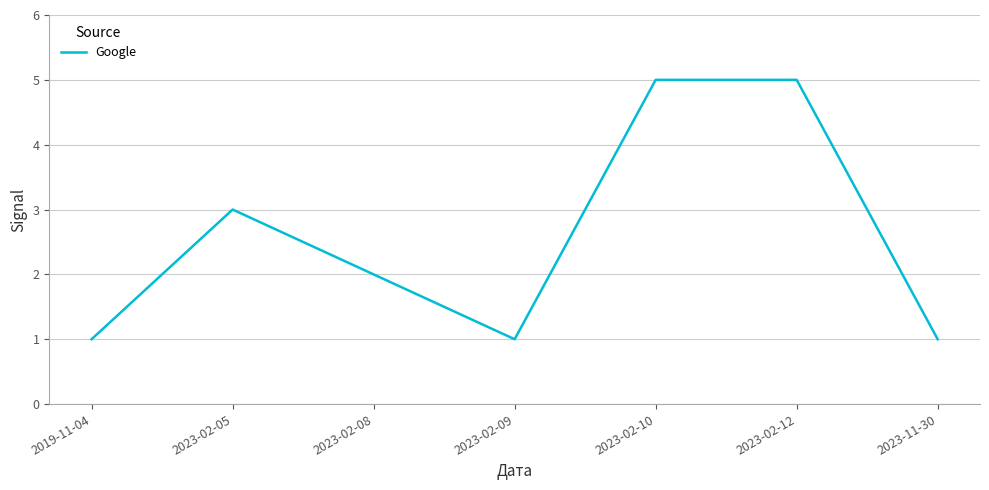

What is the change in value from 2019-11-04 to 2023-02-05?

+2